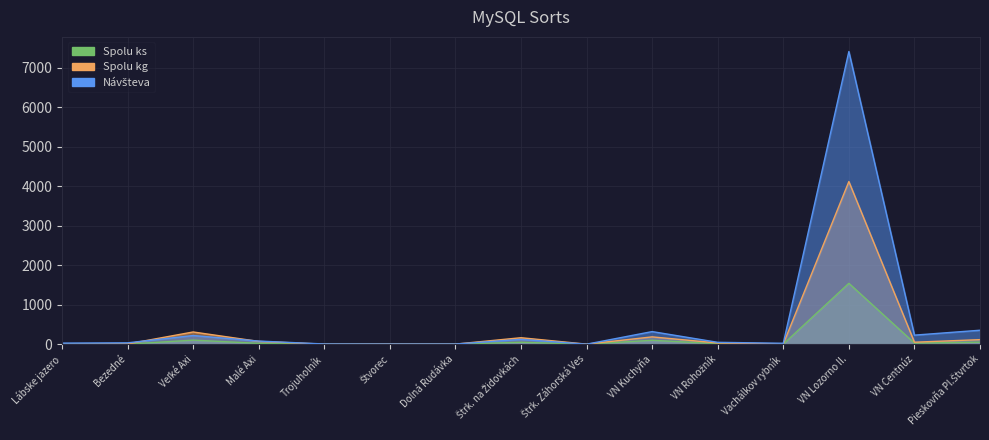

What is the label of the 9th point from the right?

Dolná Rudávka